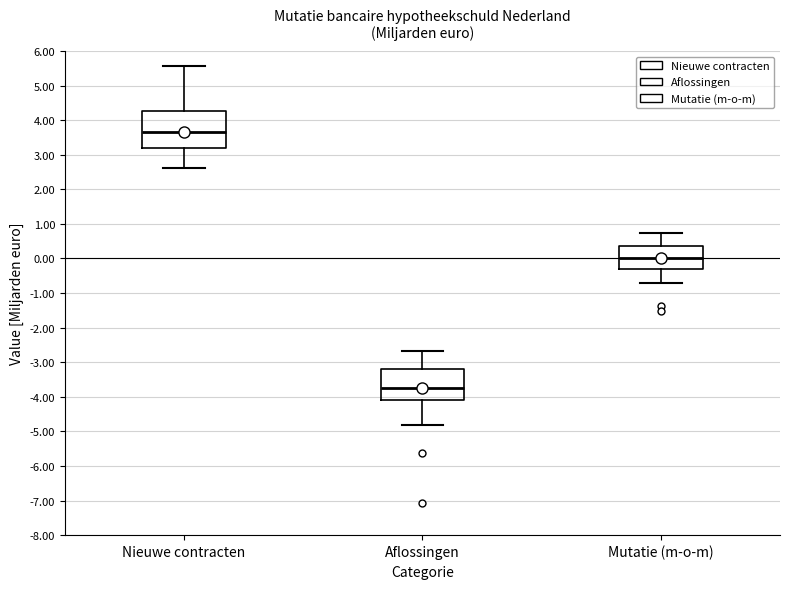

Where does the median line of the box for Nieuwe contracten sit on the y-axis? The values are not printed on the chart, so give them approximately, as read against the axis.

3.7